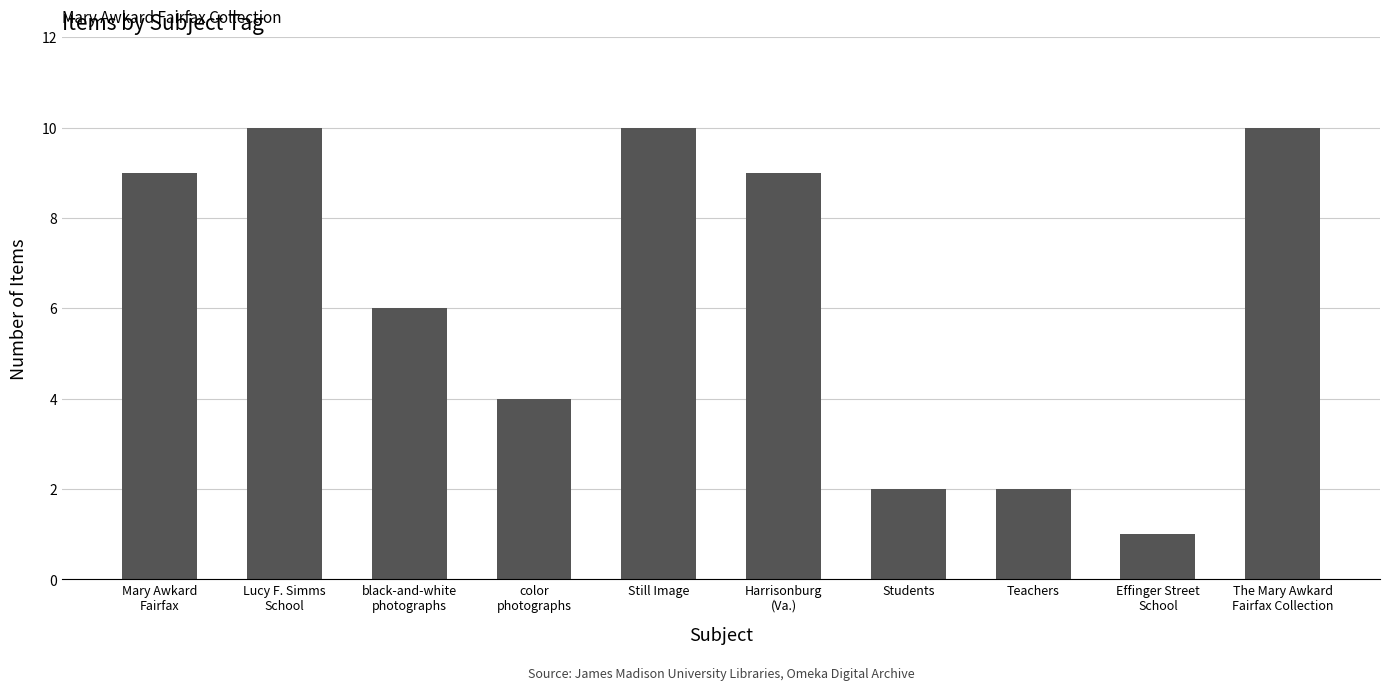

Reading left to right, extract all data points from this chart.

9	10	6	4	10	9	2	2	1	10